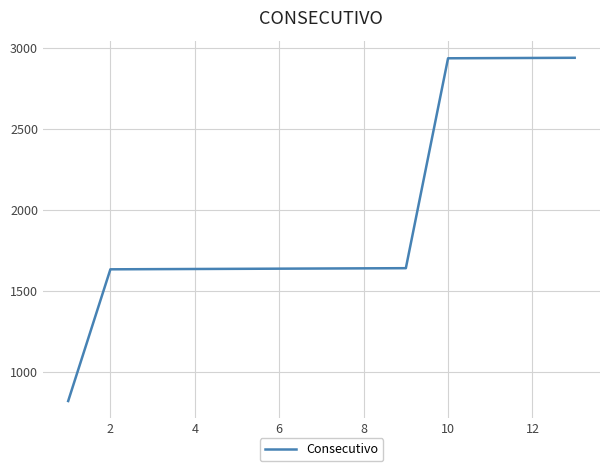

What is the smallest value displayed?

818